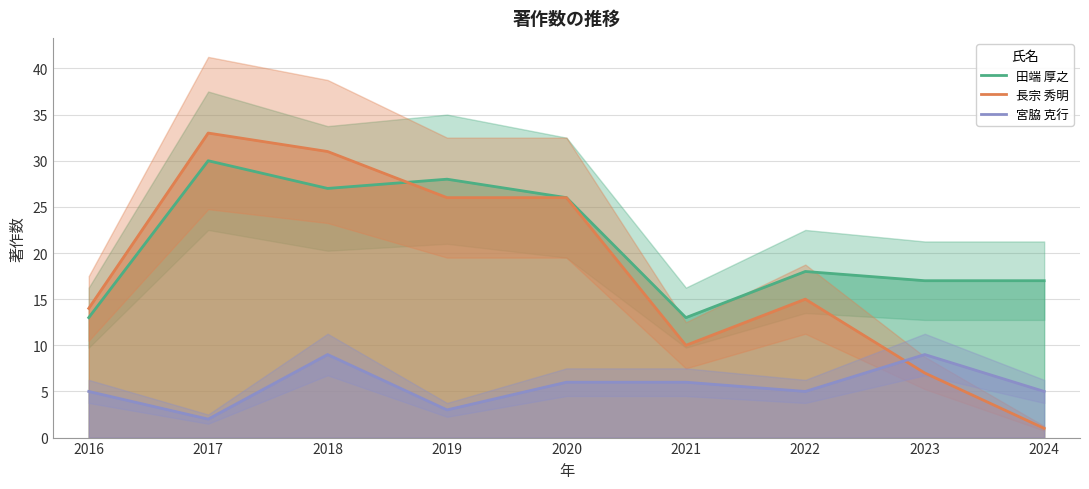

What is the greatest value displayed?

33